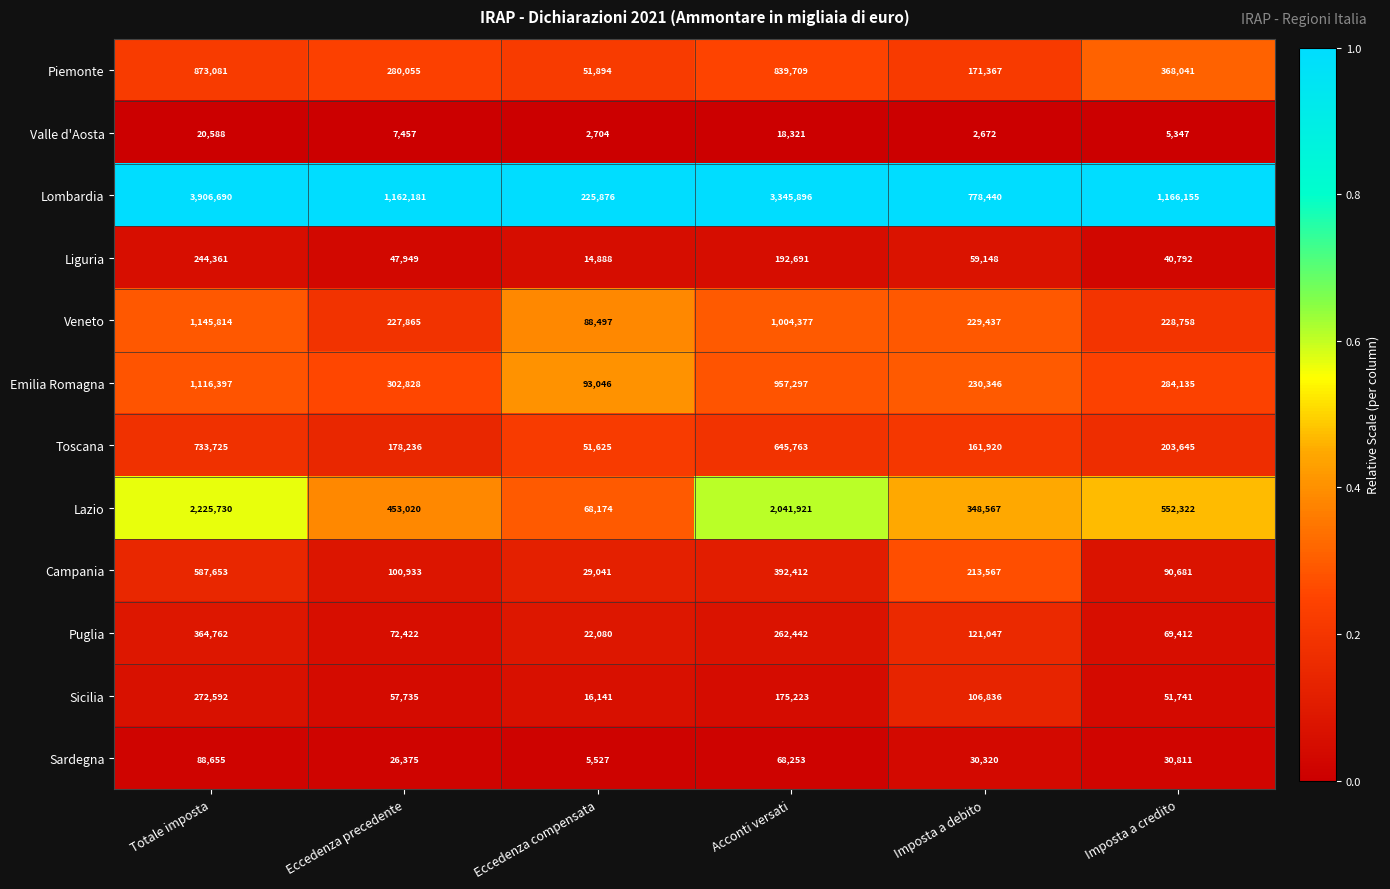

What is the difference between the Lazio values at Imposta a debito and Eccedenza compensata?

280393